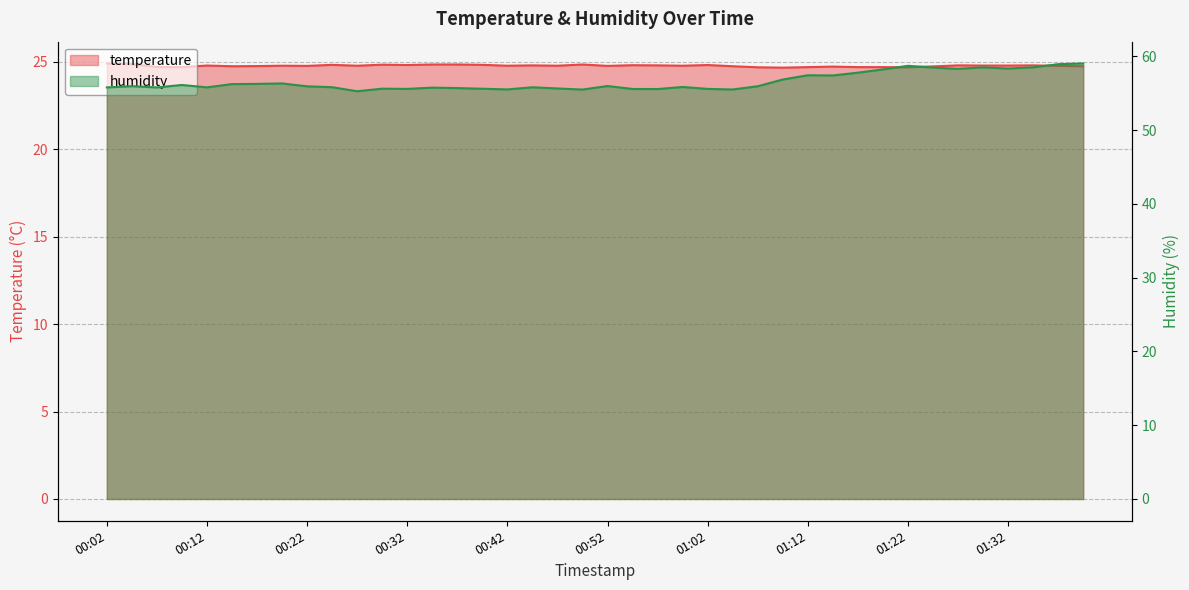

What is the sum of the humidity values at 00:12 and 00:07?

111.6